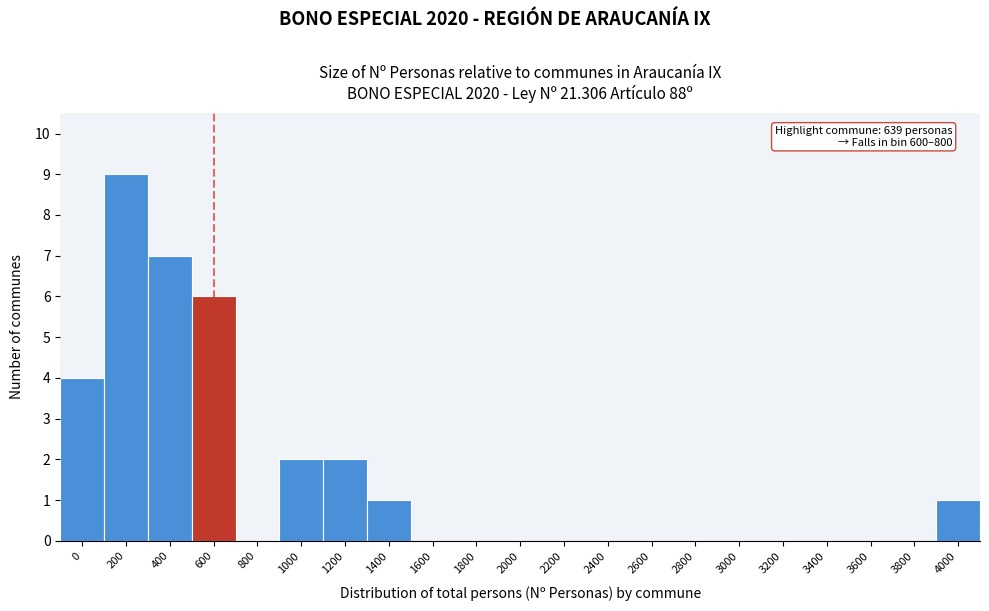

Reading left to right, transcribe all the data shown in this chart.

0=4	200=9	400=7	600=6	800=0	1000=2	1200=2	1400=1	1600=0	1800=0	2000=0	2200=0	2400=0	2600=0	2800=0	3000=0	3200=0	3400=0	3600=0	3800=0	4000=1